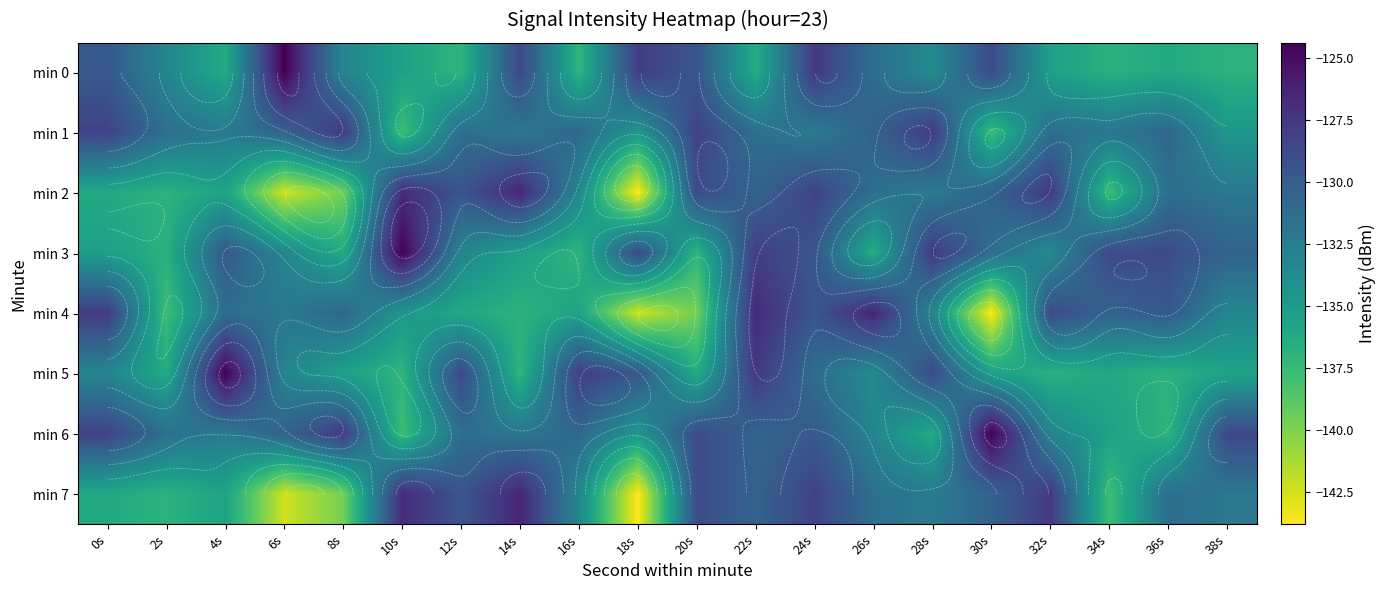

What is the sum of the min 1 values at 22s and 2s?

-262.9